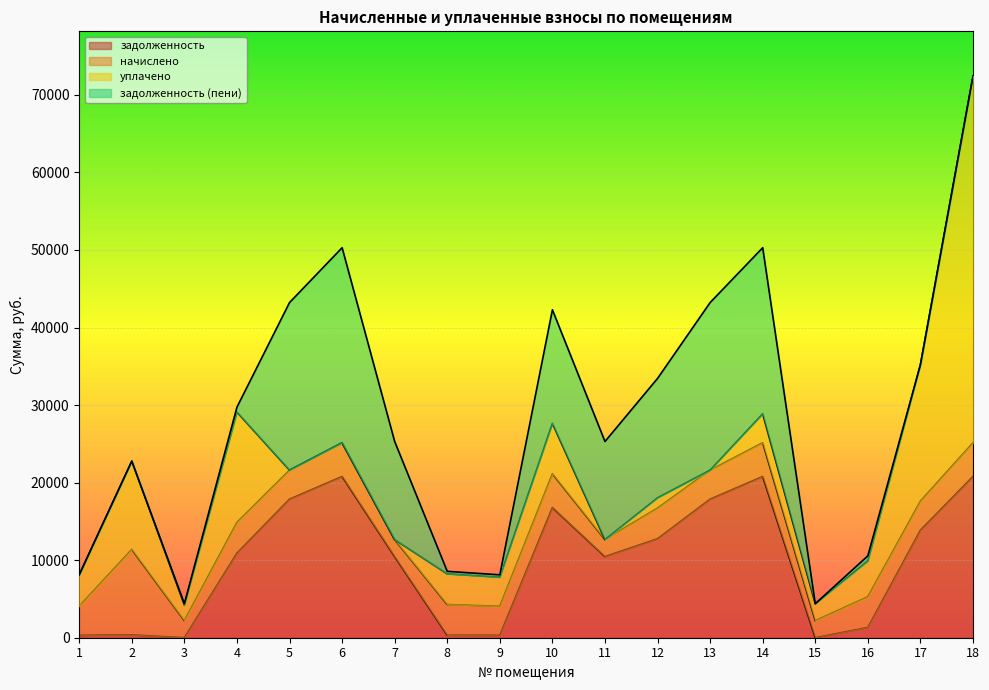

Where do задолженность and начислено first cross each other?

3 and 4